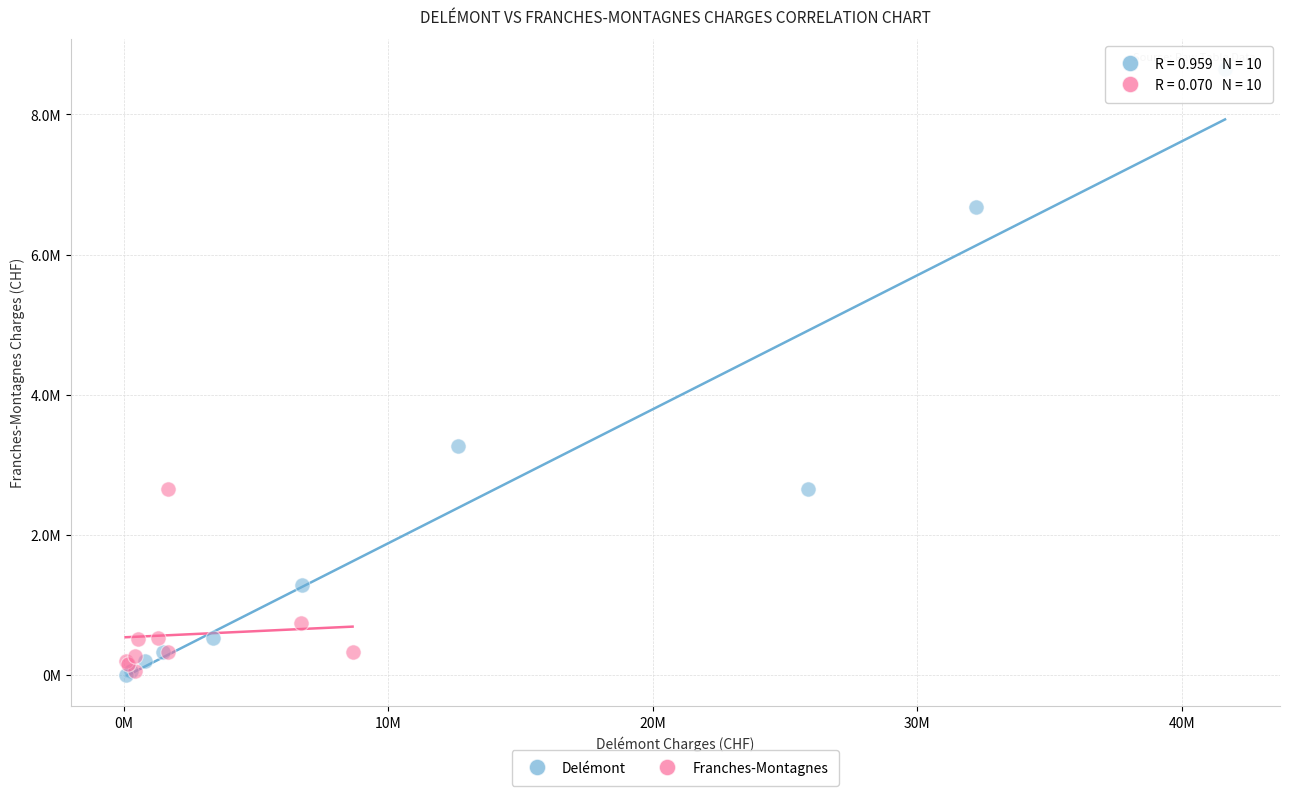

Which series contains the highest Y value?

Delémont